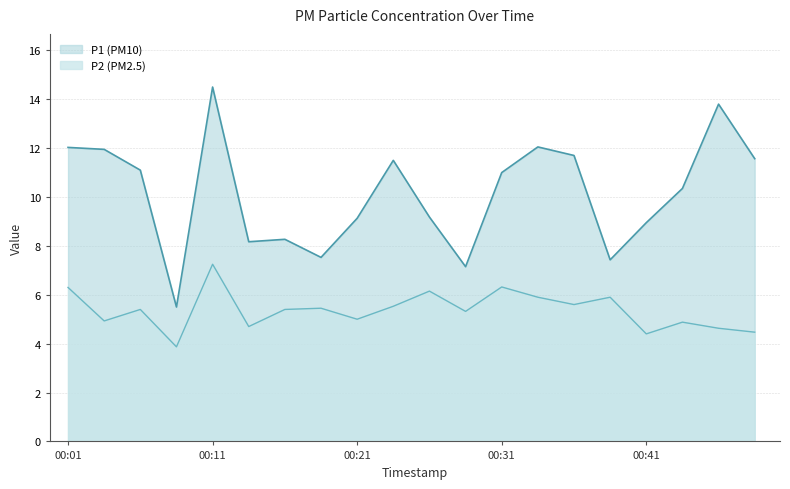

Which series has the largest total across all categories?

P1